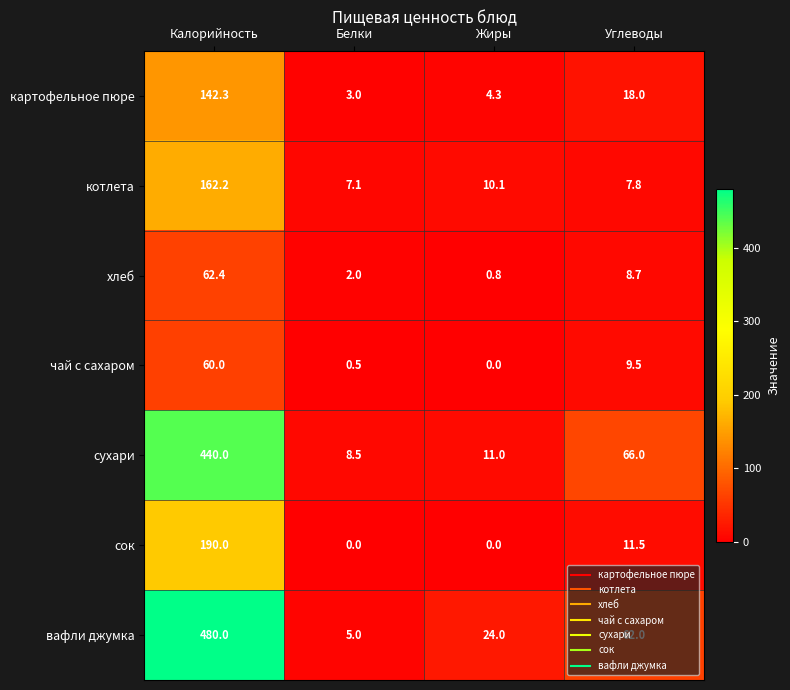

What is the difference between the maximum and minimum values in the картофельное пюре series?

139.3